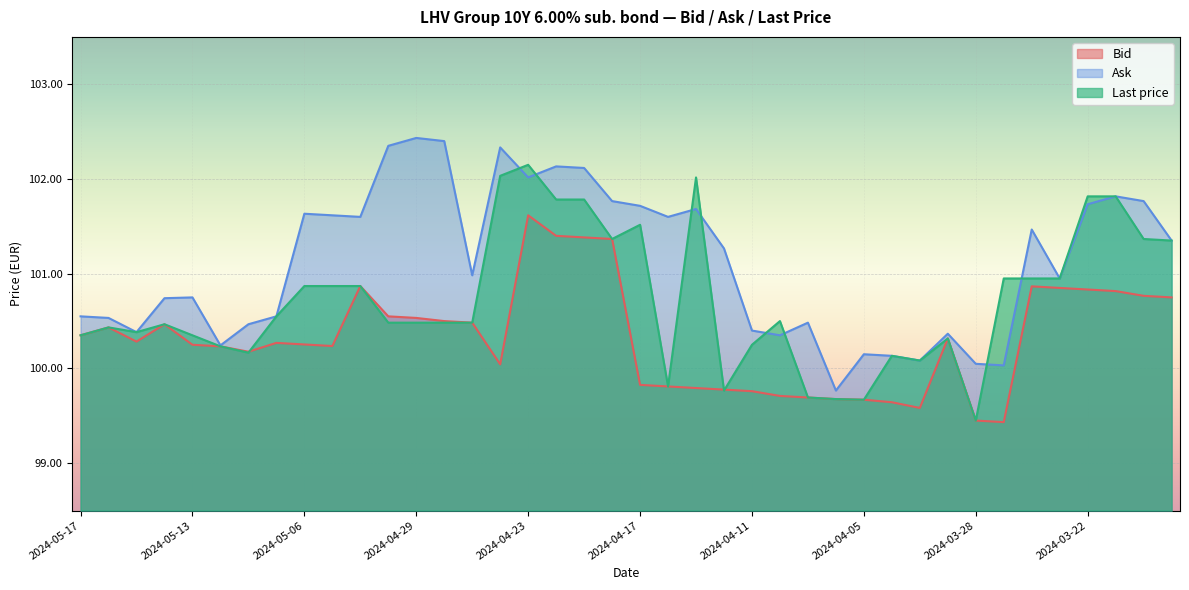

The value of Ask at 2024-03-20 is 101.8. True or false?

True